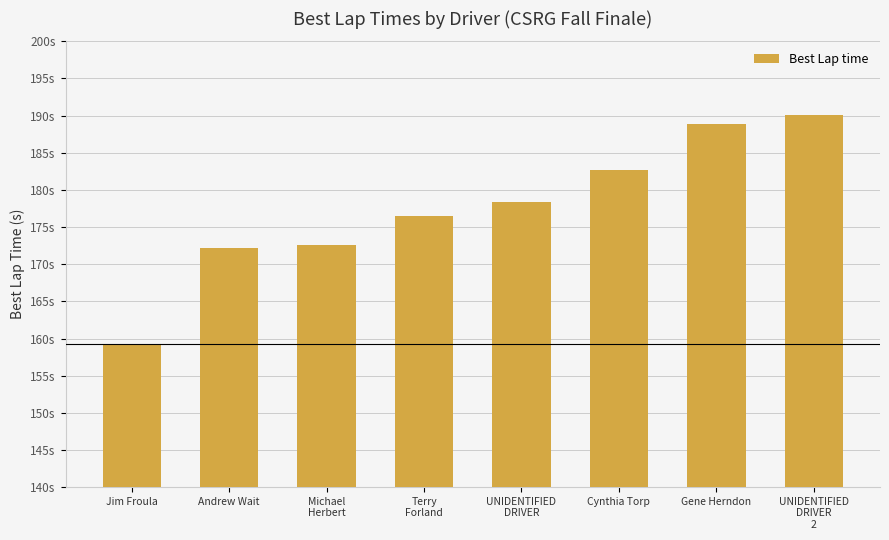

What position from the right is Terry
Forland?

5